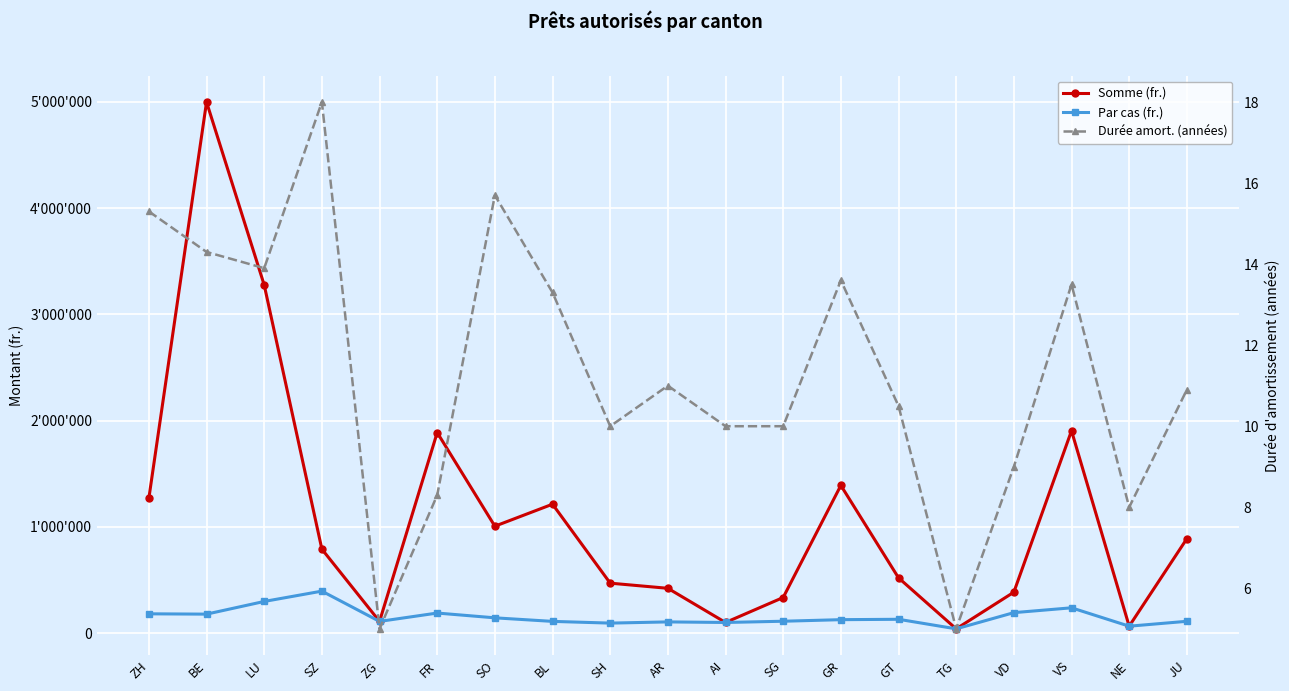

True or false: Somme (fr.) has a value of 331782.4 at JU.

False